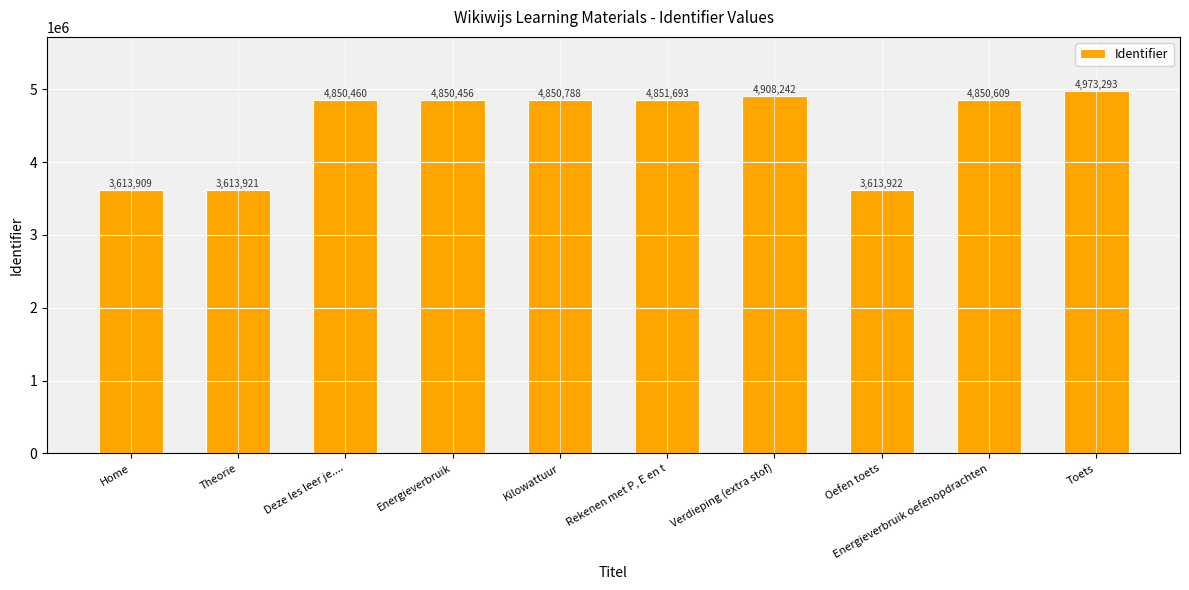

What is the maximum value shown in the chart?

4973293